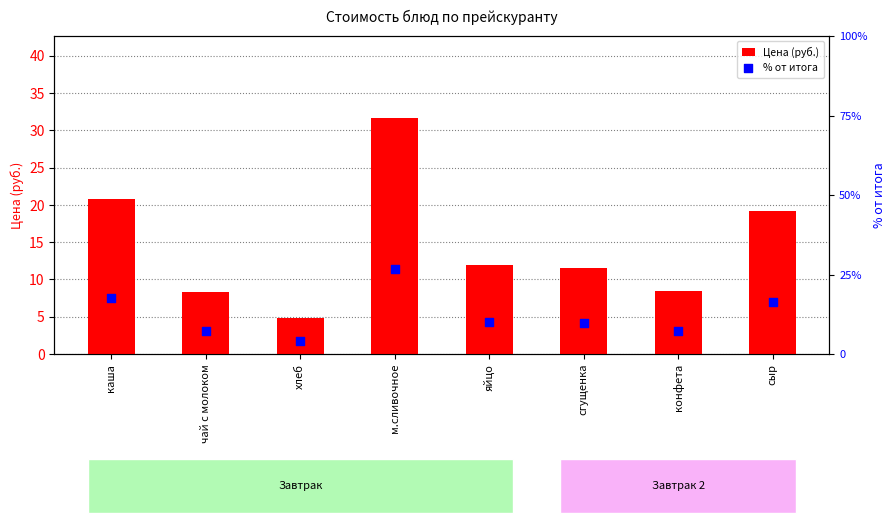

Which series has the largest total across all categories?

Цена (руб.)